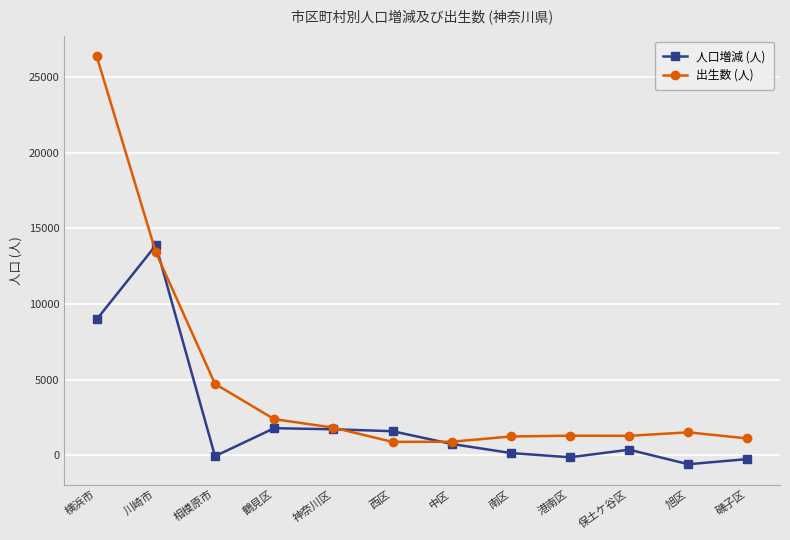

What is the minimum value for 人口増減 (人)?

-600